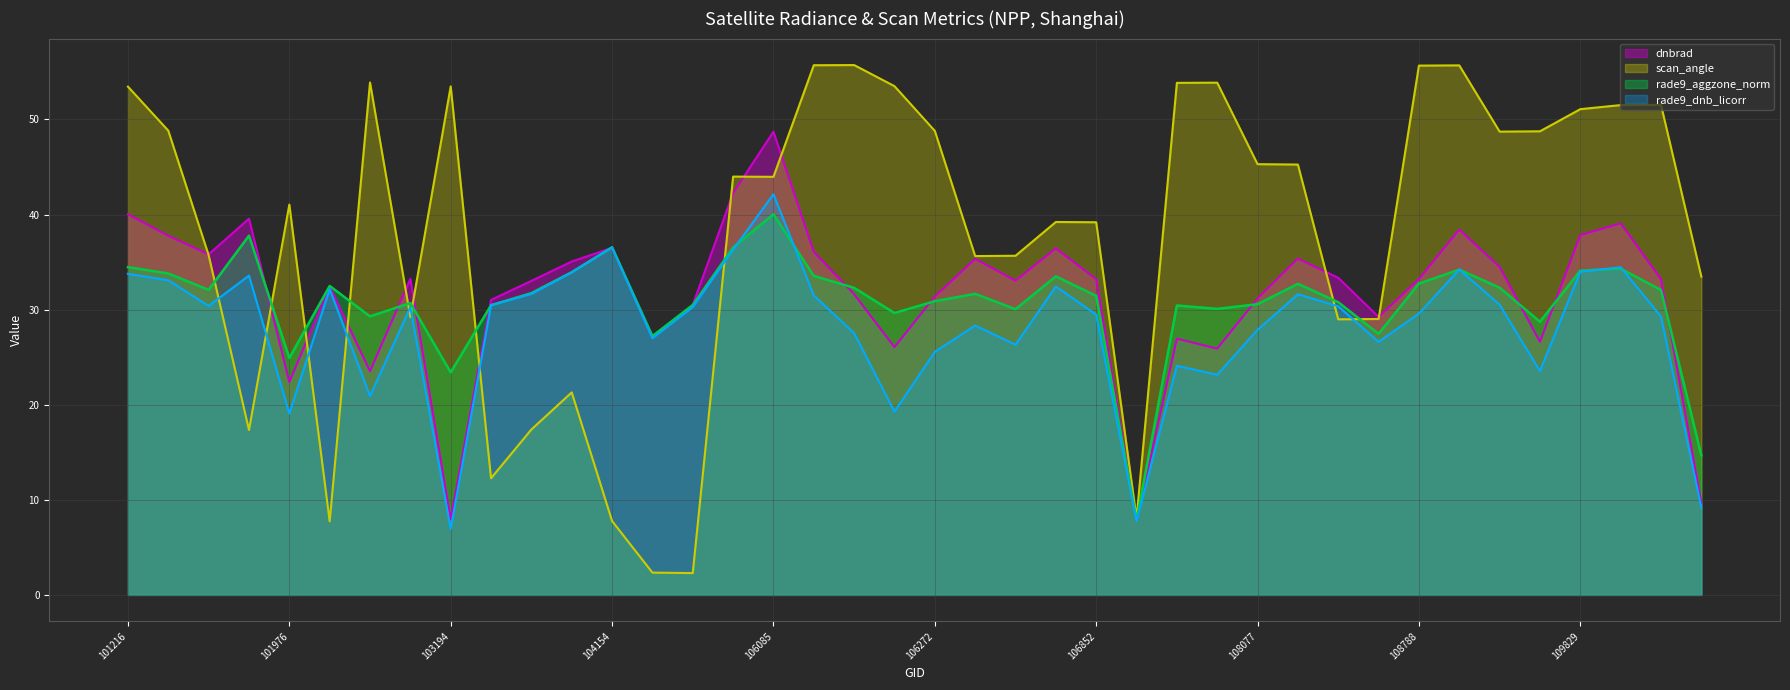

What value does the rade9_dnb_licorr series have at 108255?

26.6